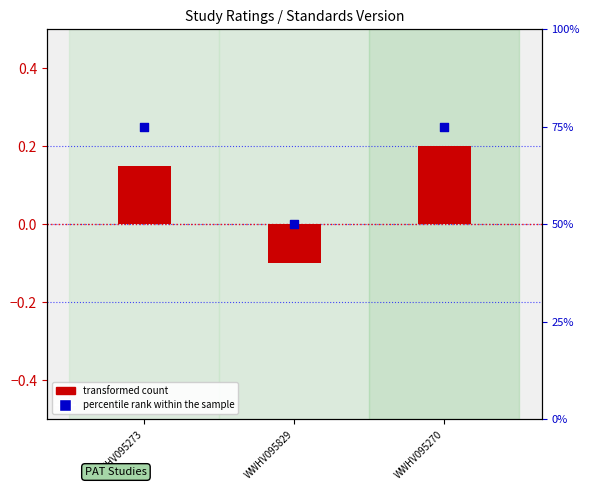

Which series has the largest total across all categories?

Rating percentile rank